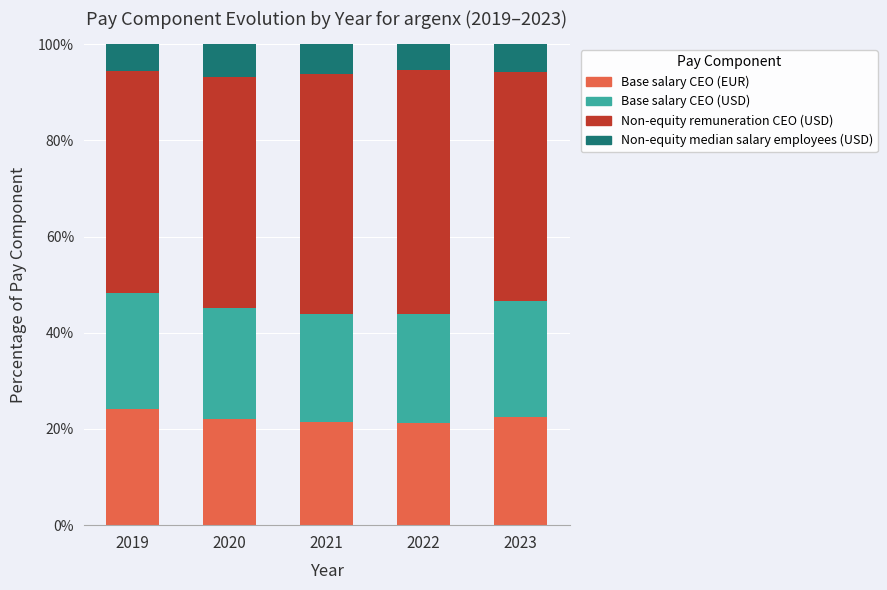

The Base salary CEO (EUR) series shows 22.4 at 2023. True or false?

True